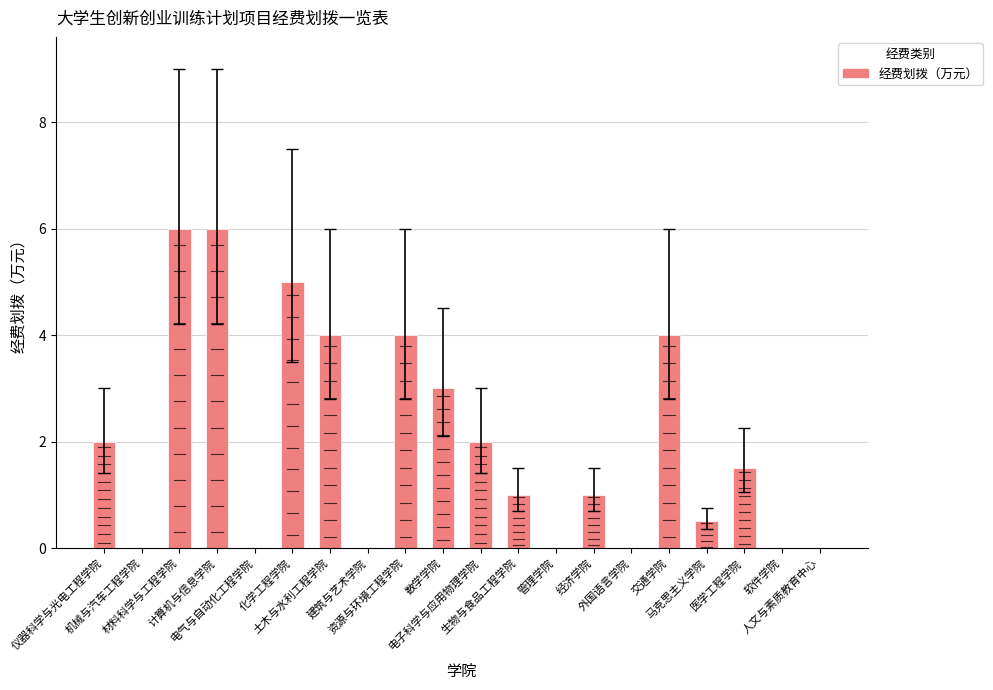

The chart shows a value of 1.0 at 生物与食品工程学院. True or false?

True